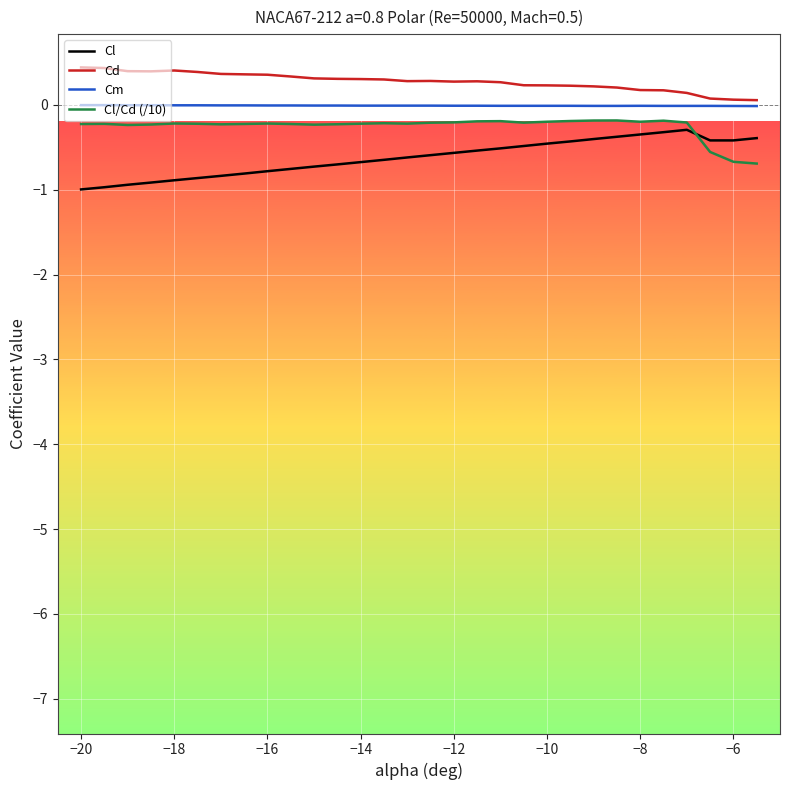

True or false: Cl/Cd (/10) and Cd cross at least once.

False